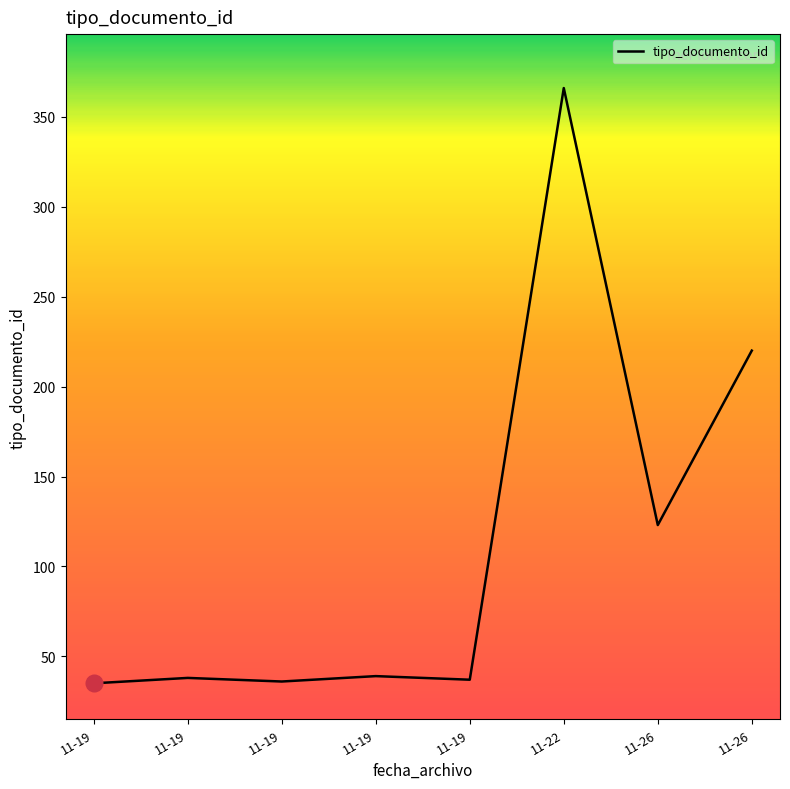

How many lines are shown in the chart?

1